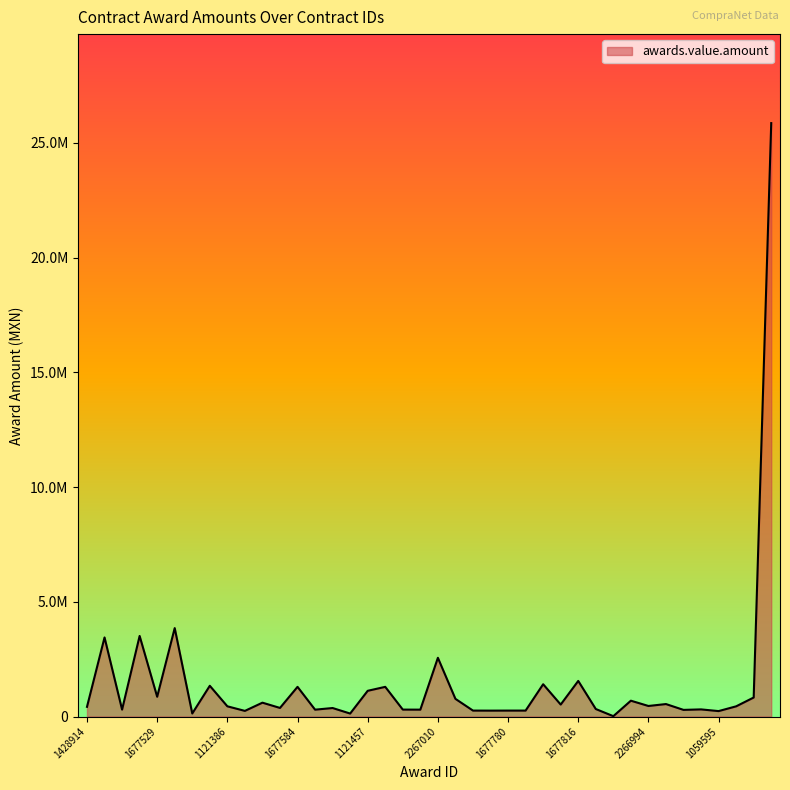

At which category does the chart reach its peak across all series?

1143741